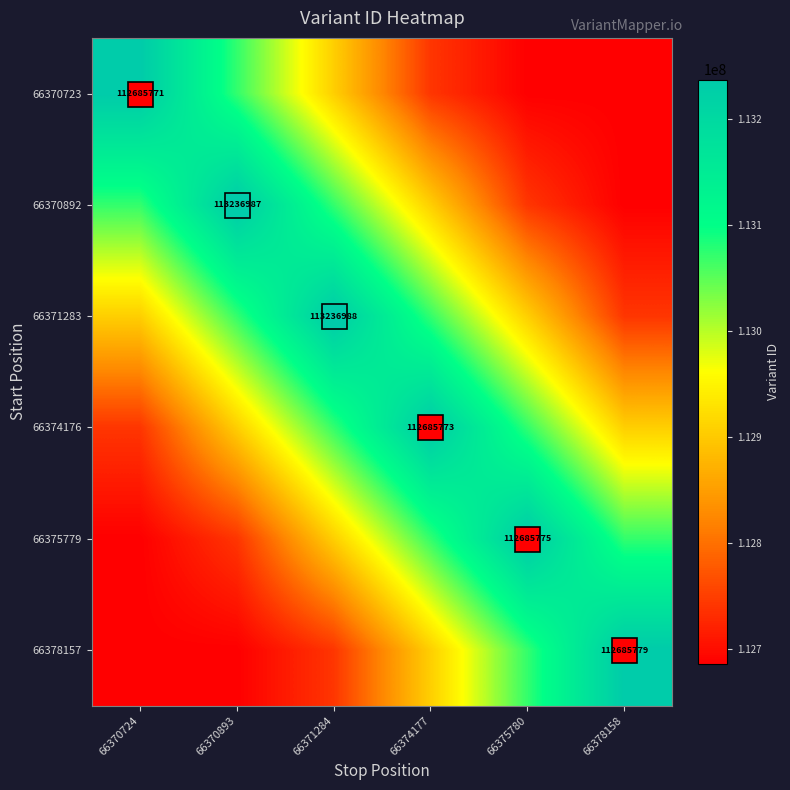

What is the total value across all series at 66370724?

677327303.4